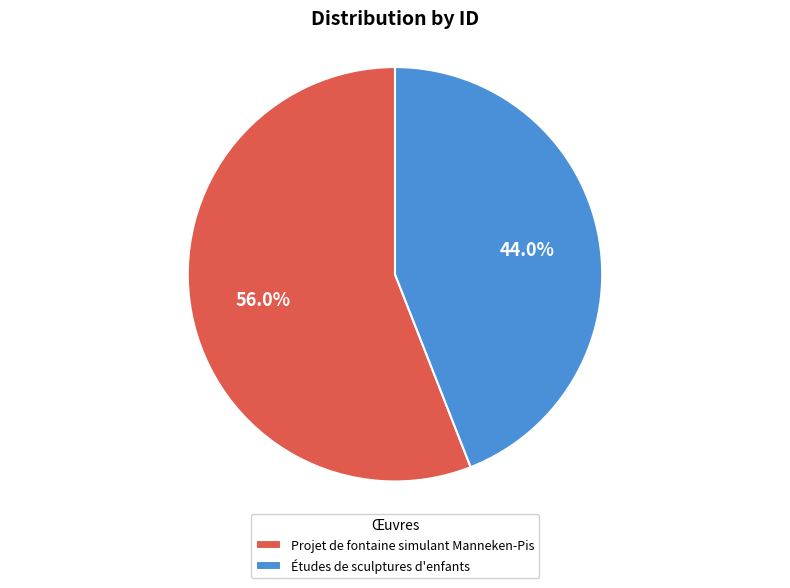

To the nearest percent, what is the difference between the Projet de fontaine simulant Manneken-Pis and Études de sculptures d'enfants slice percentages?

12%